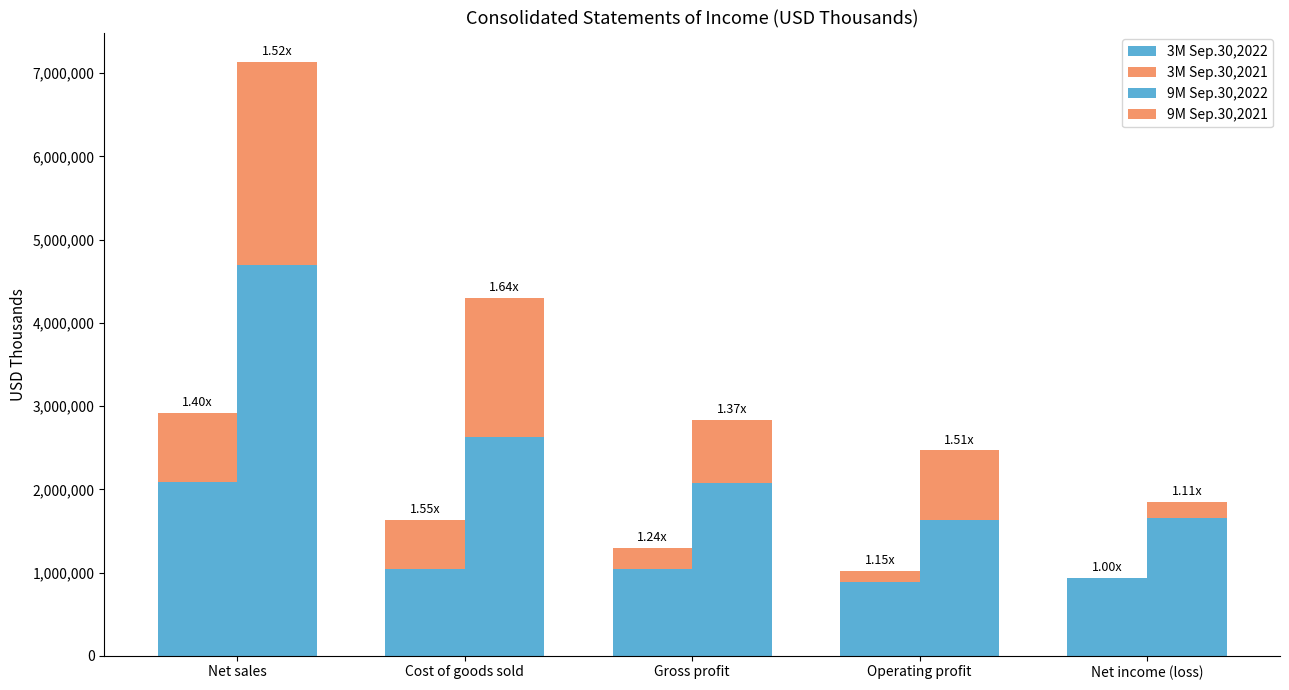

What is the difference between the 3M Sep.30,2022 values at Cost of goods sold and Gross profit?

4177